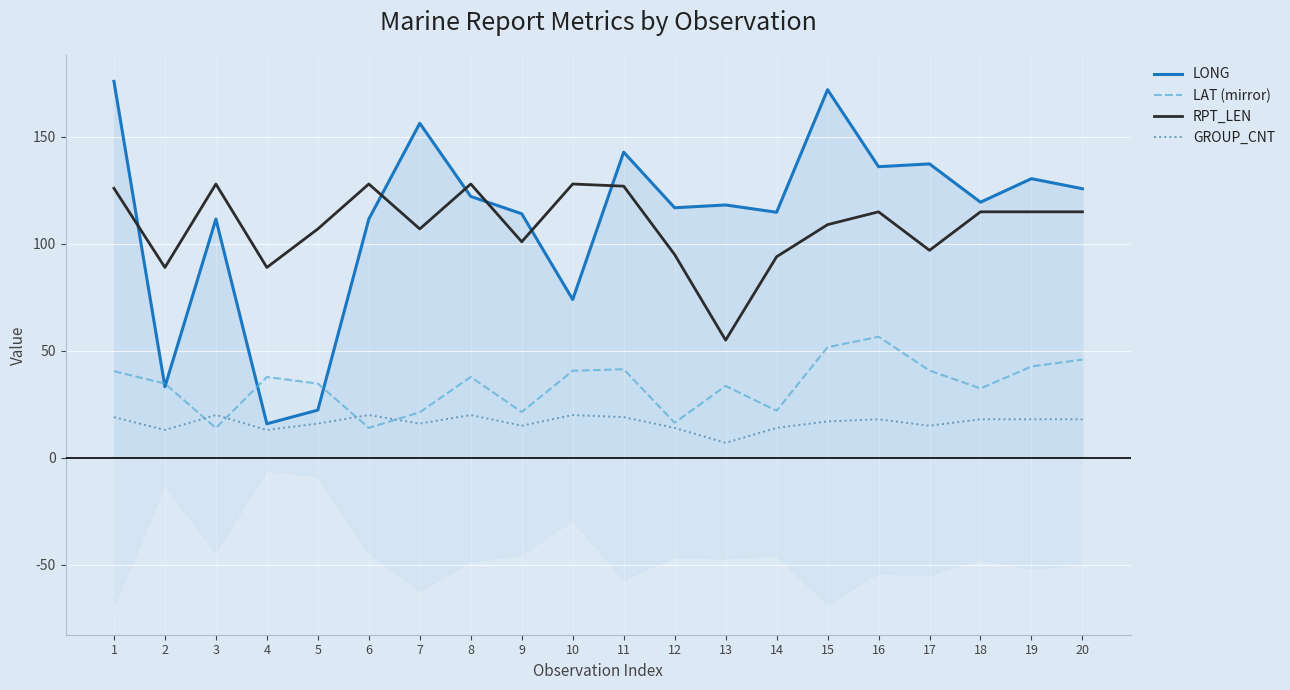

List the labels in order of LONG value, largest first.

1, 15, 7, 11, 17, 16, 19, 20, 8, 18, 13, 12, 14, 9, 3, 6, 10, 2, 5, 4